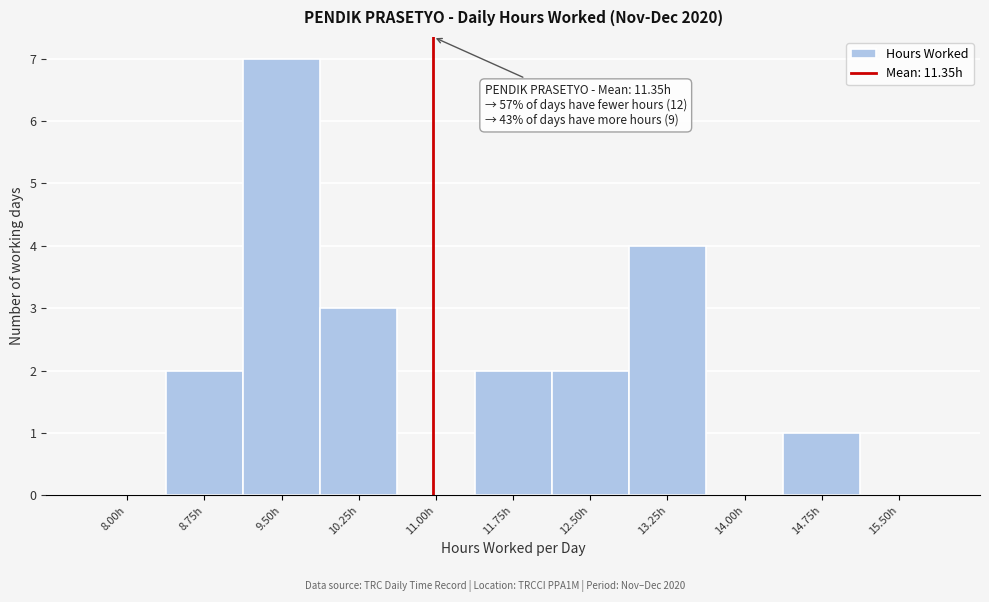

Reading right to left, list all the values displayed in this chart.

15.50h=0	14.75h=1	14.00h=0	13.25h=4	12.50h=2	11.75h=2	11.00h=0	10.25h=3	9.50h=7	8.75h=2	8.00h=0